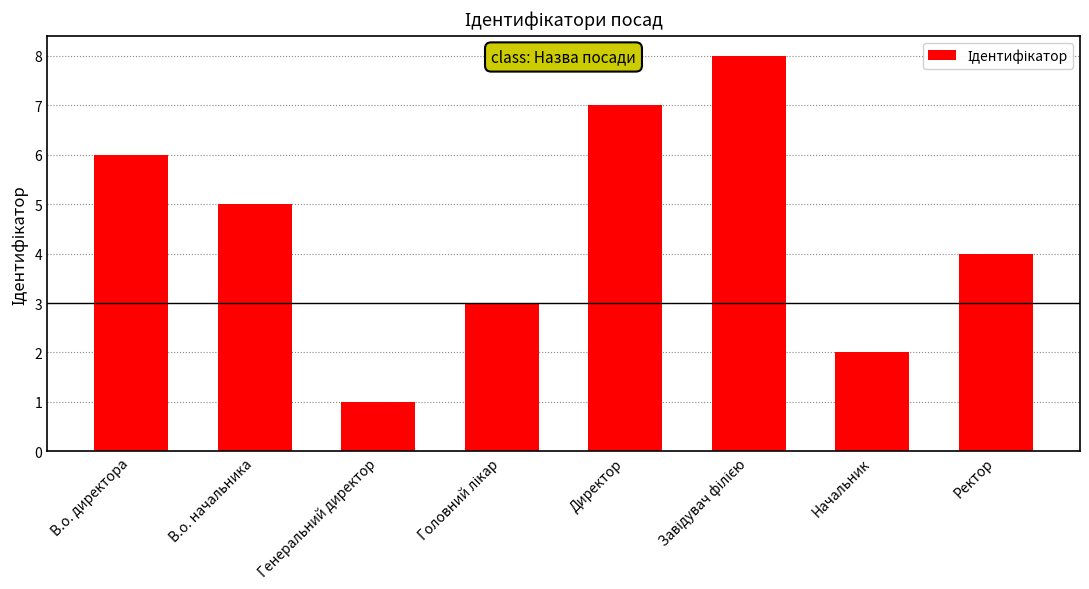

What is the difference between the maximum and minimum values?

7